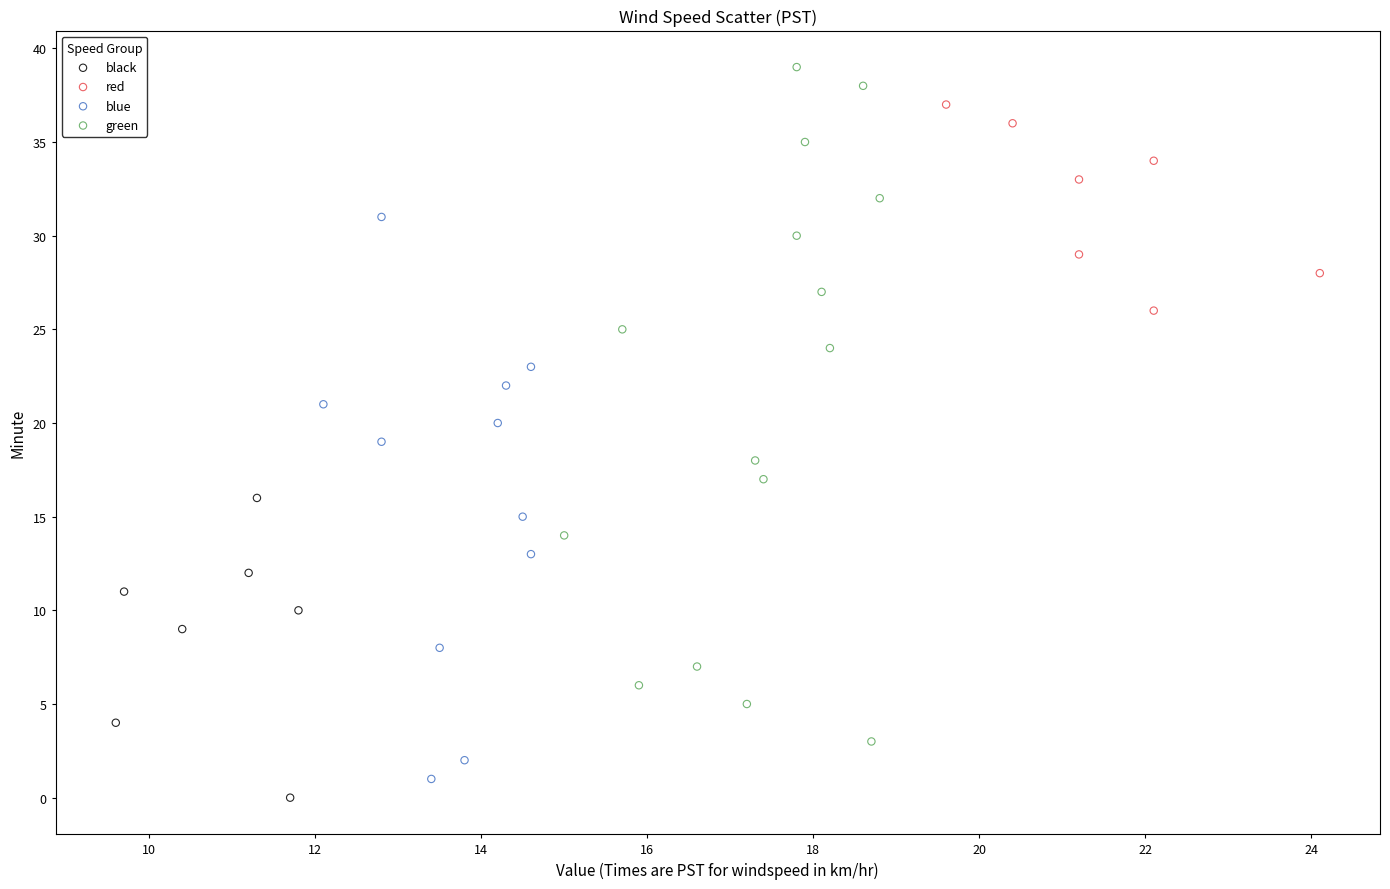

Which series has the widest spread of Y values?

green